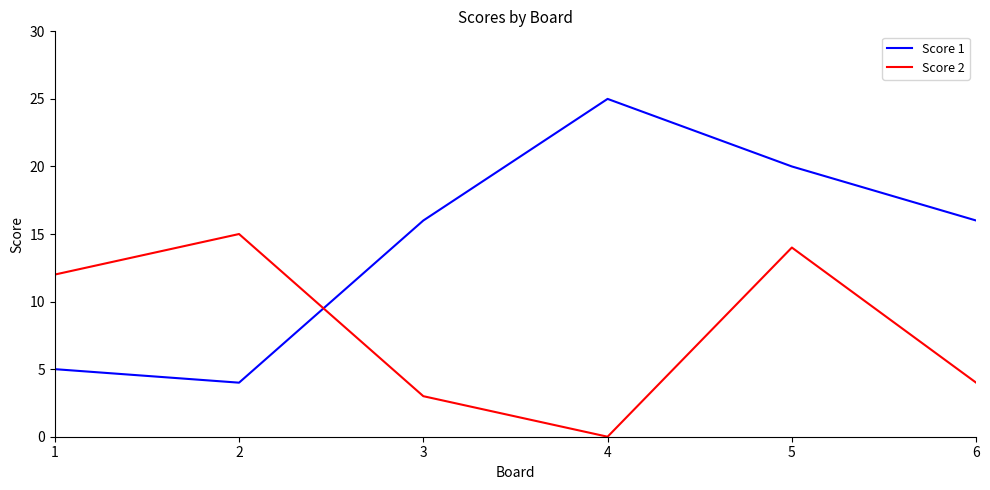

Where do Score 2 and Score 1 first cross each other?

2 and 3